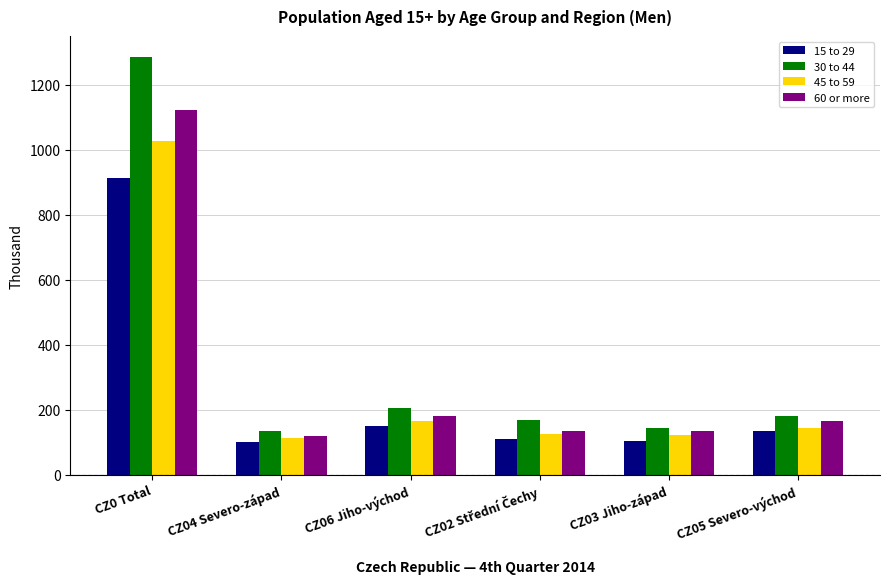

What is the greatest value displayed?

1286.4